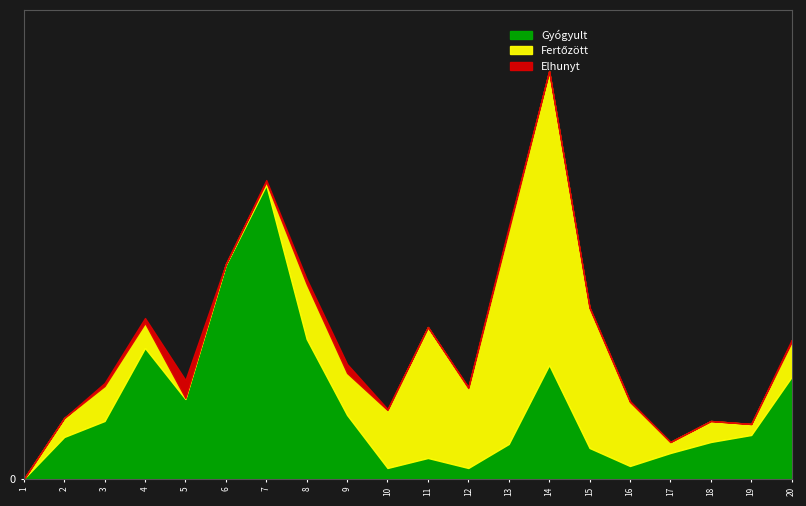

What is the value of the Fertőzött point at the 17th from the left?

11